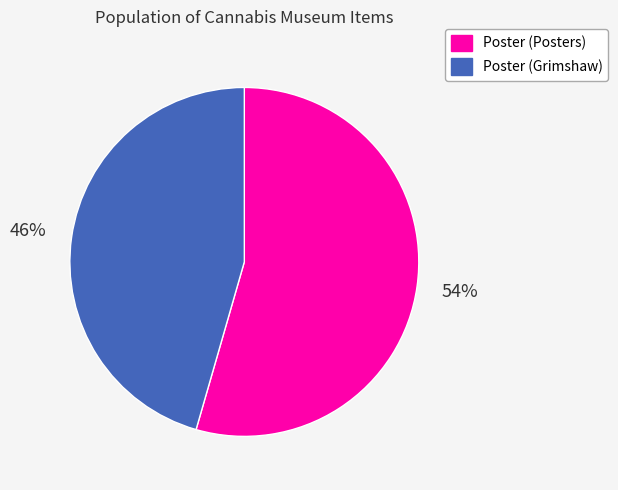

Which has a higher value, Poster (Grimshaw) or Poster (Posters)?

Poster (Posters)